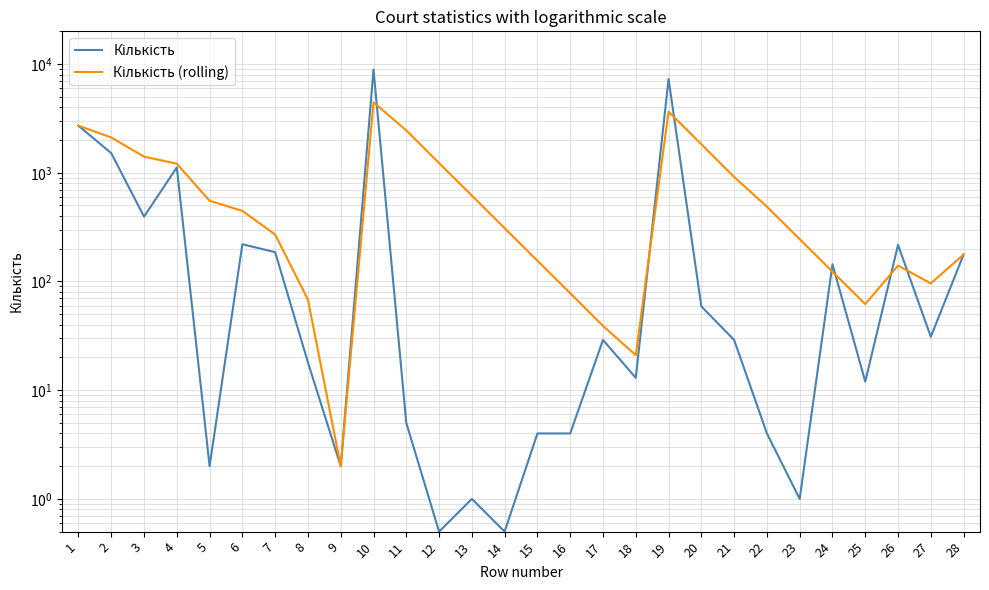

What is the minimum value for Кількість?

0.5